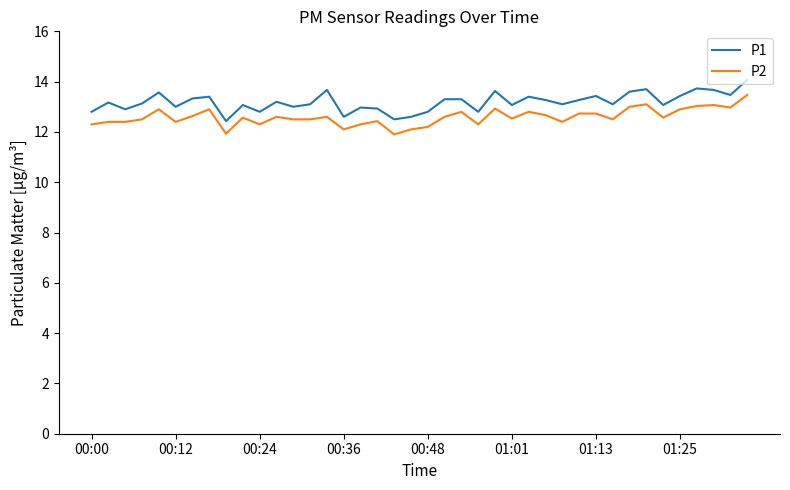

What is the maximum value for P1?

14.1